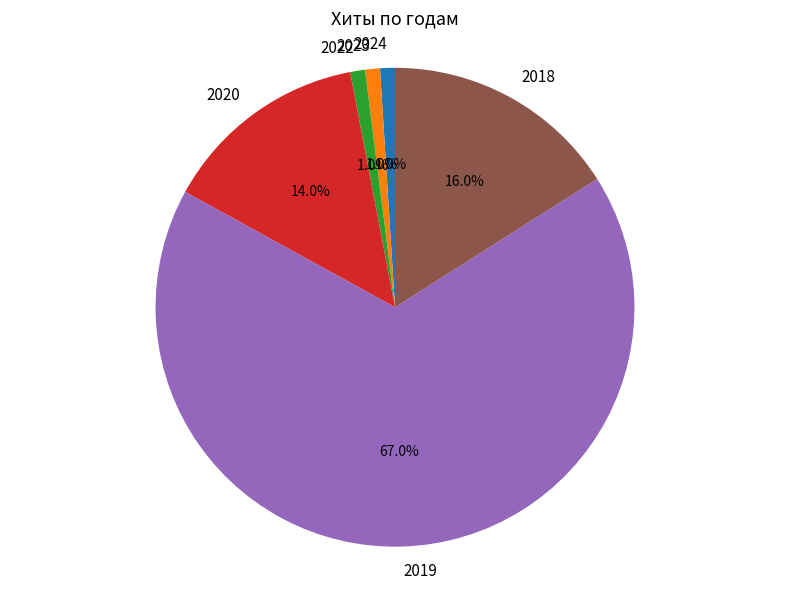

Which has a higher value, 2019 or 2023?

2019